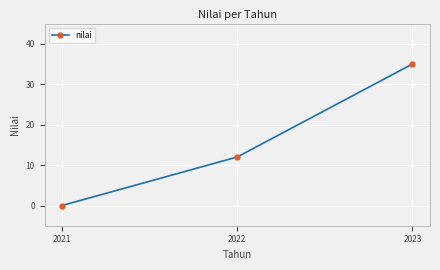

Approximately how many times larger is the value at 2023 compared to 2022?

2.9